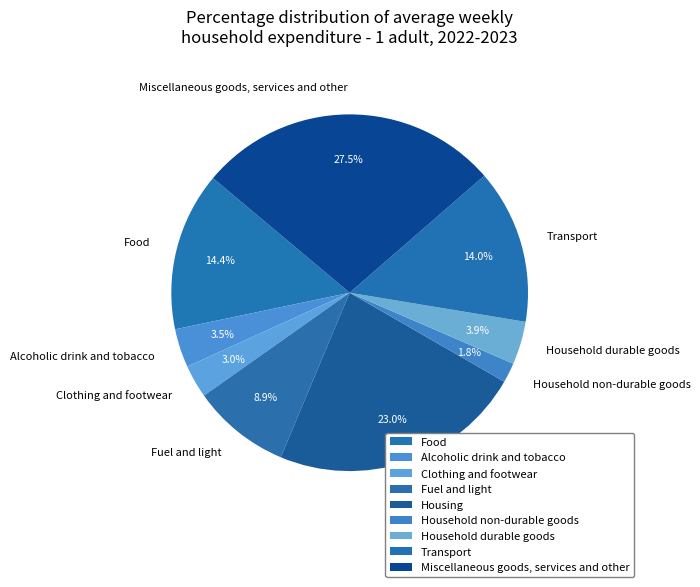

What is the total percentage of Housing and Fuel and light?

31.9%